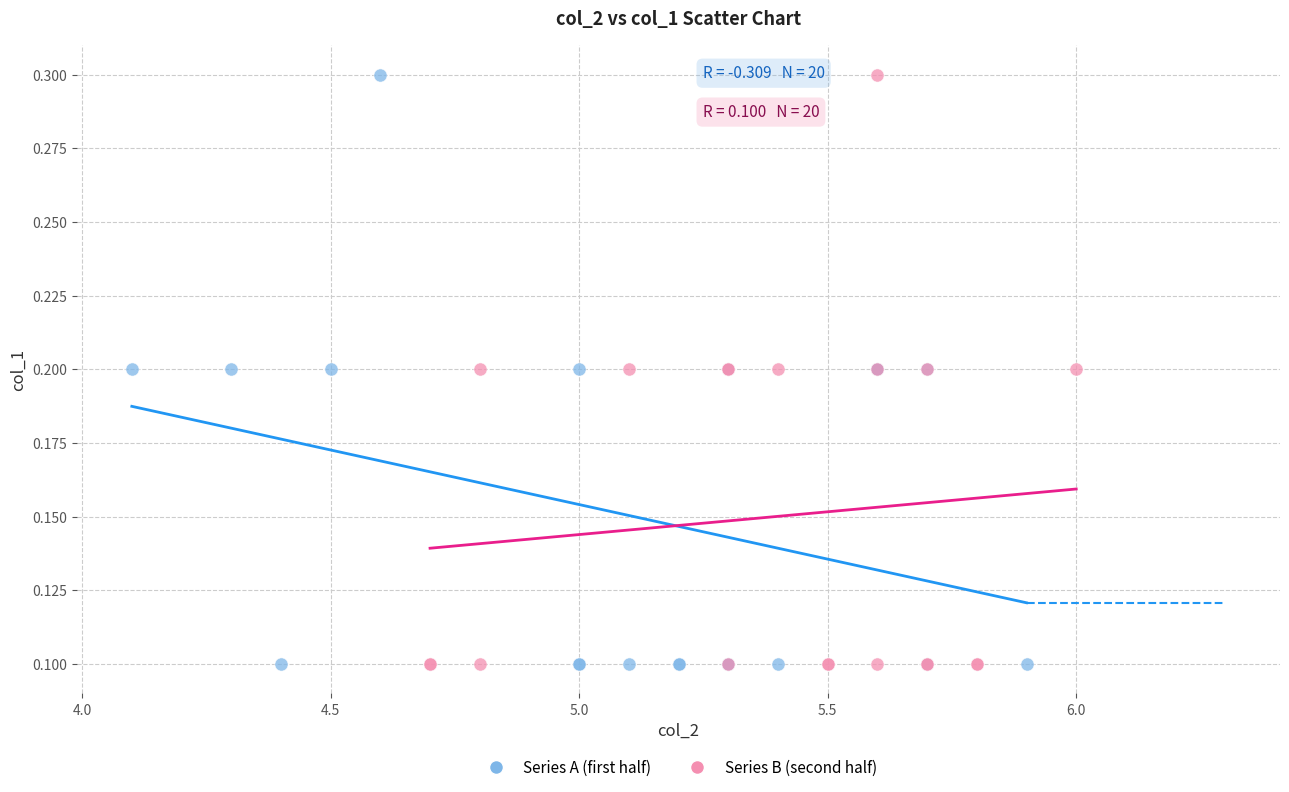

What are all the series names shown in the legend?

Series A (first half), Series B (second half)